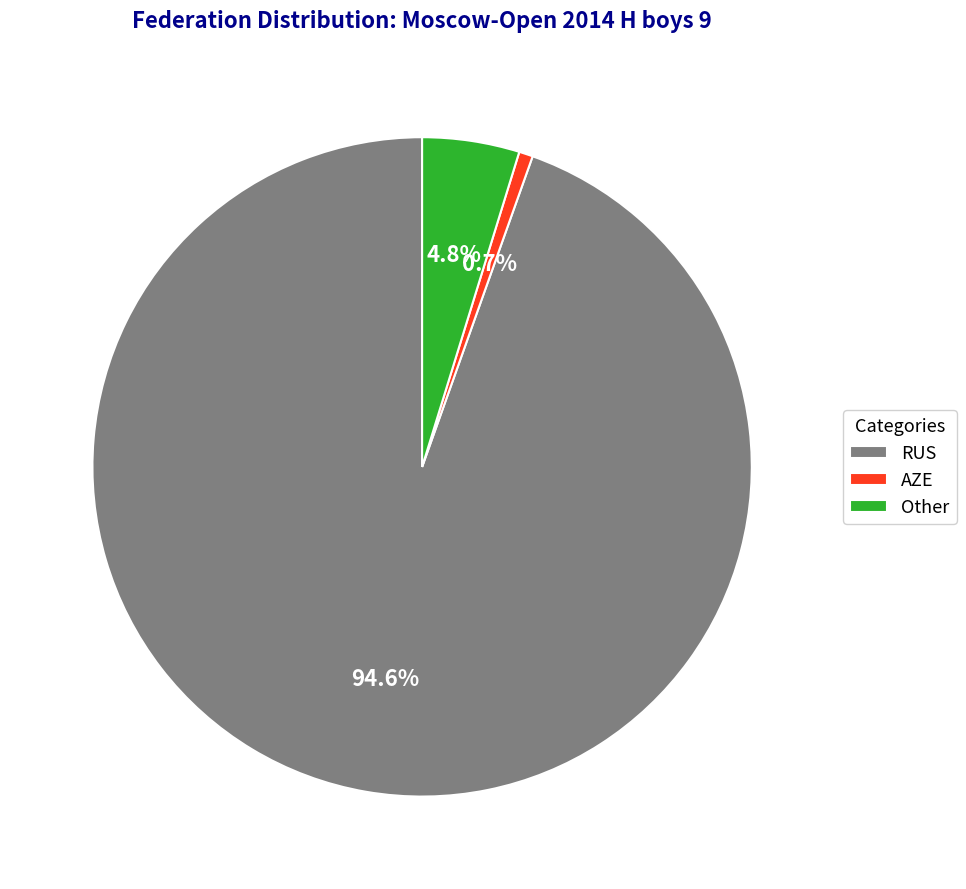

Rank the categories by value from lowest to highest.

AZE, Other, RUS